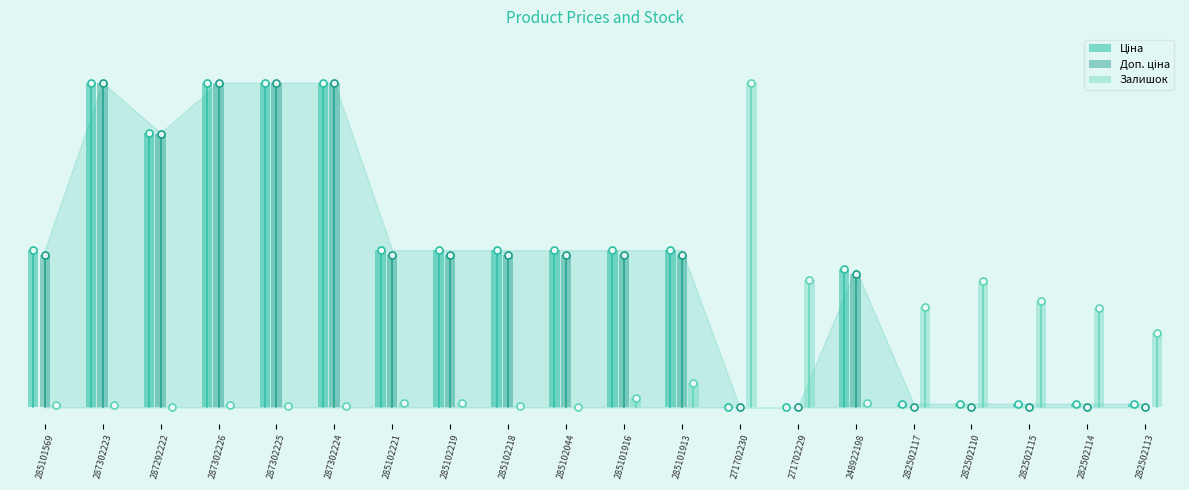

Which series reaches the maximum Y coordinate?

Ціна